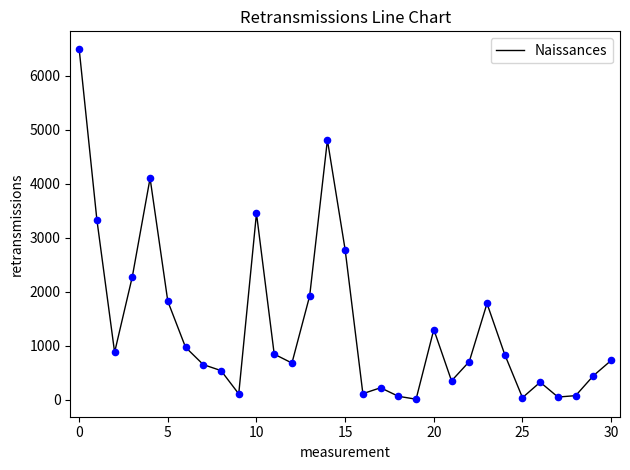

What is the difference between the maximum and minimum values?

6490